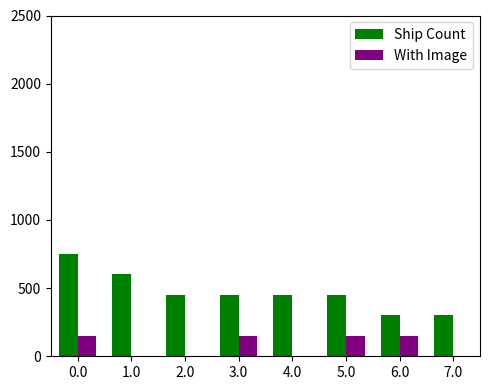

What is the average value of the With Image series?

75